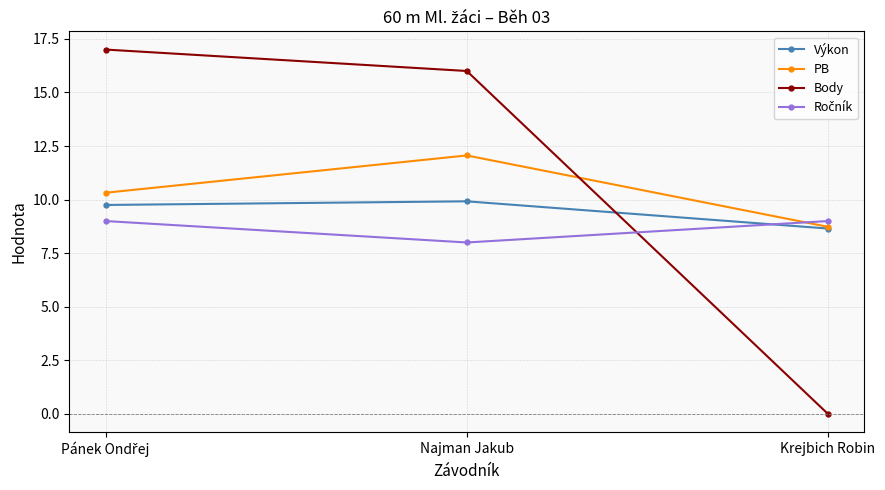

Which series has the widest spread of values?

Body